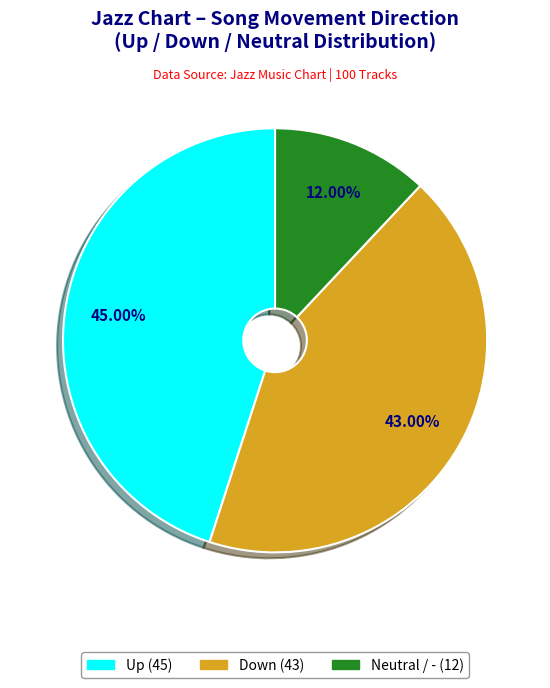

Is there a majority slice in this chart?

No